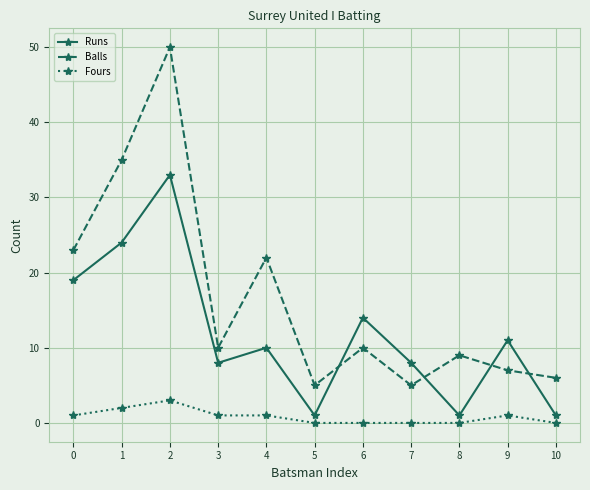

What is the difference between the maximum and minimum values in the Runs series?

32